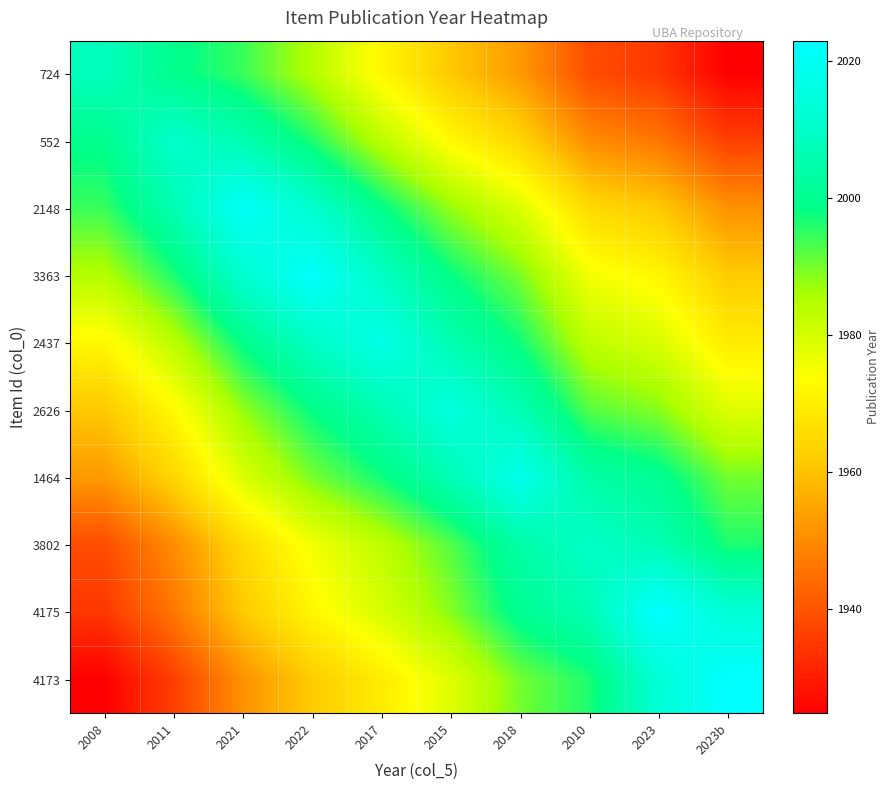

Reading left to right, list all the values displayed in this chart.

724: 2008=2008.0	2011=1999.5	2021=1994.4	2022=1984.8	2017=1972.2	2015=1961.2	2018=1952.6	2010=1938.7	2023=1934.9	2023b=1924.8
552: 2008=1999.5	2011=2011.0	2021=2005.9	2022=1996.3	2017=1983.8	2015=1972.7	2018=1964.1	2010=1950.2	2023=1946.4	2023b=1936.3
2148: 2008=1994.4	2011=2005.9	2021=2021.0	2022=2011.4	2017=1998.8	2015=1987.7	2018=1979.1	2010=1965.1	2023=1961.3	2023b=1951.2
3363: 2008=1984.8	2011=1996.3	2021=2011.4	2022=2022.0	2017=2009.4	2015=1998.3	2018=1989.7	2010=1975.7	2023=1971.9	2023b=1961.8
2437: 2008=1972.2	2011=1983.8	2021=1998.8	2022=2009.4	2017=2017.0	2015=2005.9	2018=1997.3	2010=1983.3	2023=1979.6	2023b=1969.5
2626: 2008=1961.2	2011=1972.7	2021=1987.7	2022=1998.3	2017=2005.9	2015=2015.0	2018=2006.4	2010=1992.4	2023=1988.7	2023b=1978.6
1464: 2008=1952.6	2011=1964.1	2021=1979.1	2022=1989.7	2017=1997.3	2015=2006.4	2018=2018.0	2010=2003.9	2023=2000.3	2023b=1990.2
3802: 2008=1938.7	2011=1950.2	2021=1965.1	2022=1975.7	2017=1983.3	2015=1992.4	2018=2003.9	2010=2010.0	2023=2006.4	2023b=1996.3
4175: 2008=1934.9	2011=1946.4	2021=1961.3	2022=1971.9	2017=1979.6	2015=1988.7	2018=2000.3	2010=2006.4	2023=2023.0	2023b=2012.9
4173: 2008=1924.8	2011=1936.3	2021=1951.2	2022=1961.8	2017=1969.5	2015=1978.6	2018=1990.2	2010=1996.3	2023=2012.9	2023b=2023.0